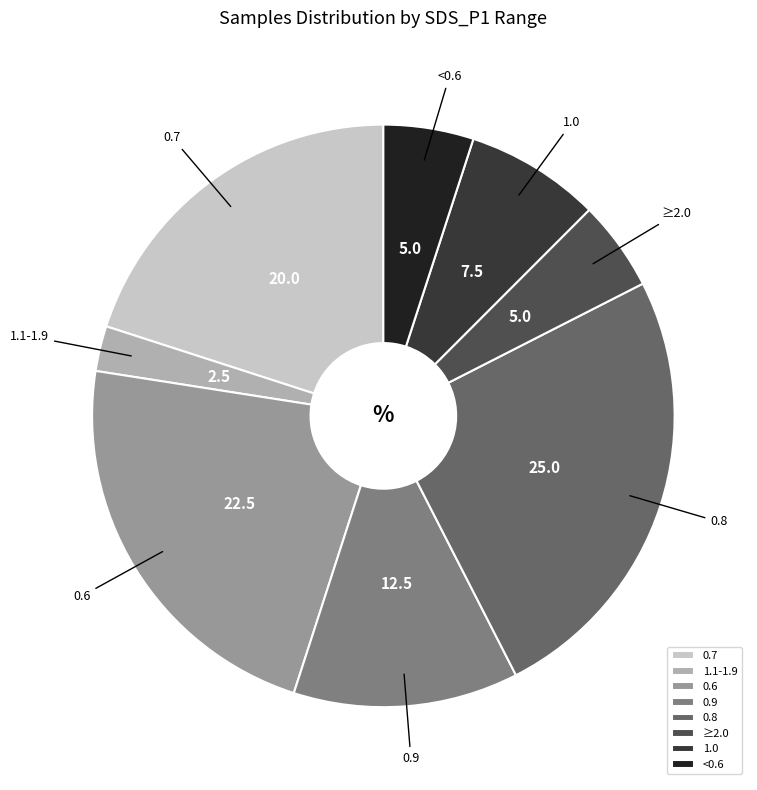

The 1.1-1.9 slice represents 12% of the pie. True or false?

False